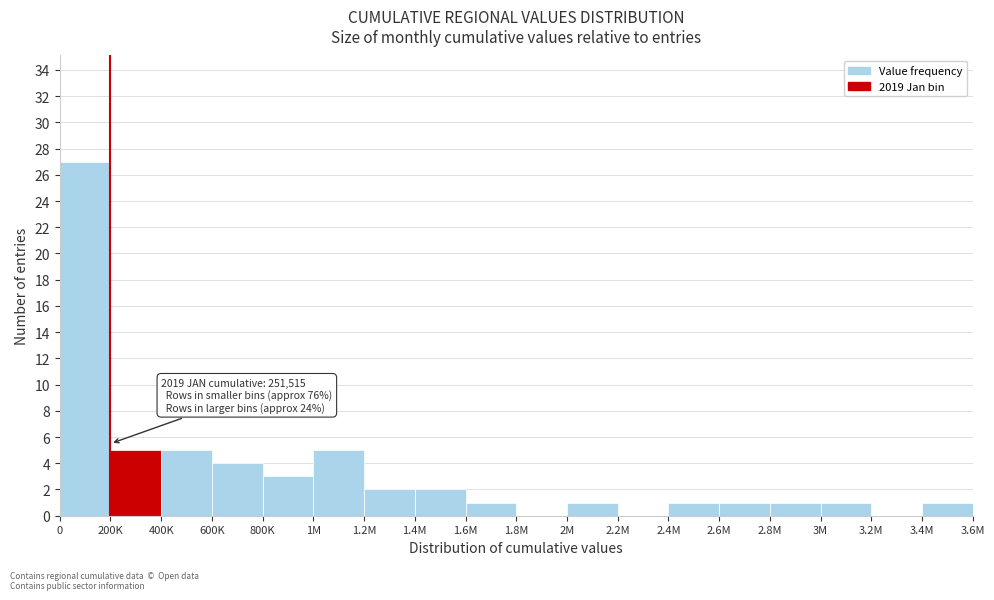

Reading left to right, list all the values displayed in this chart.

0=27	200K=5	400K=5	600K=4	800K=3	1M=5	1.2M=2	1.4M=2	1.6M=1	1.8M=0	2M=1	2.2M=0	2.4M=1	2.6M=1	2.8M=1	3M=1	3.2M=0	3.4M=1